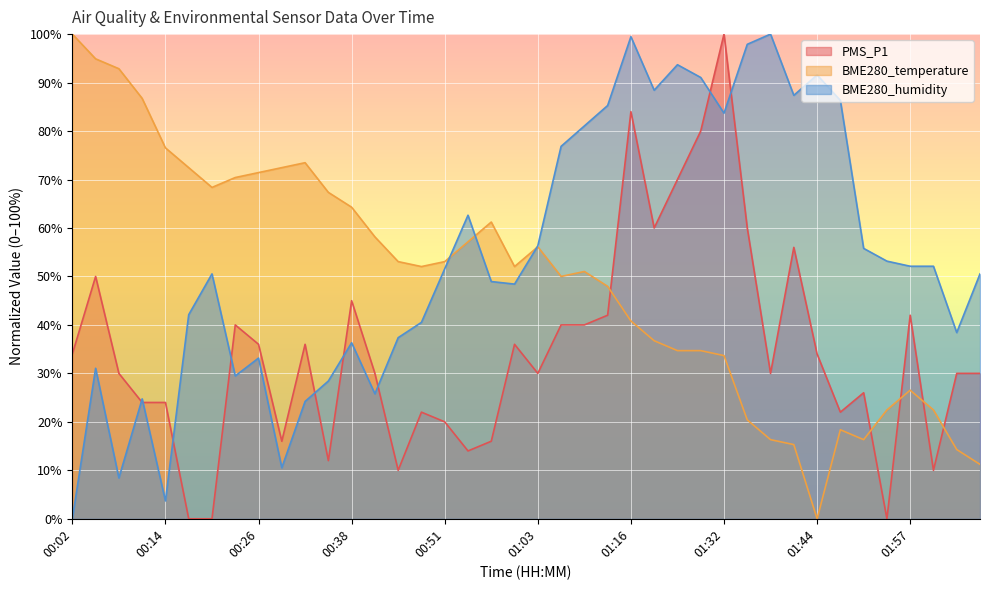

Rank the series at 01:44 from highest to lowest value.

BME280_humidity, PMS_P1, BME280_temperature